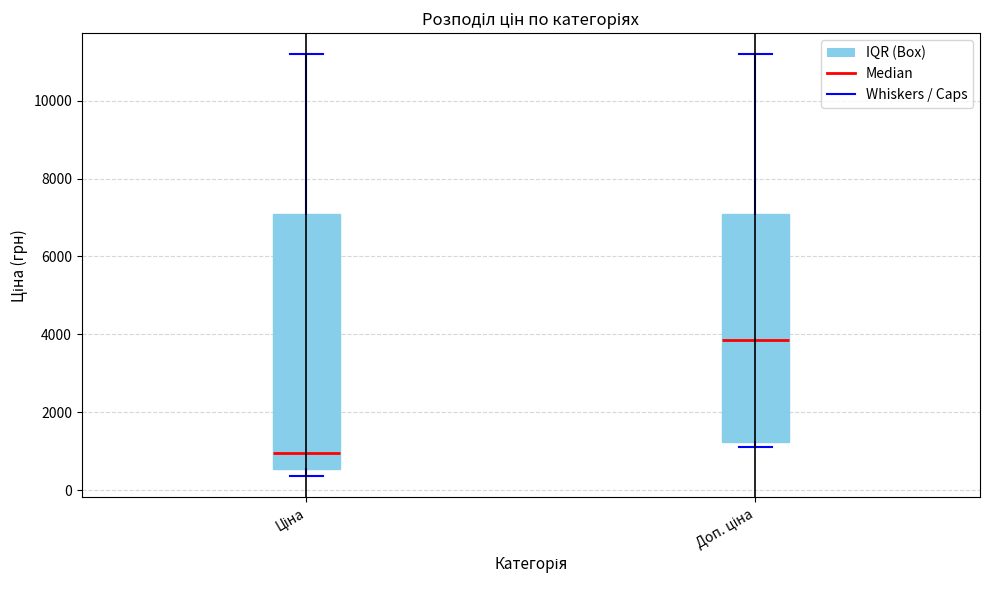

Which box has the lowest median line?

Ціна